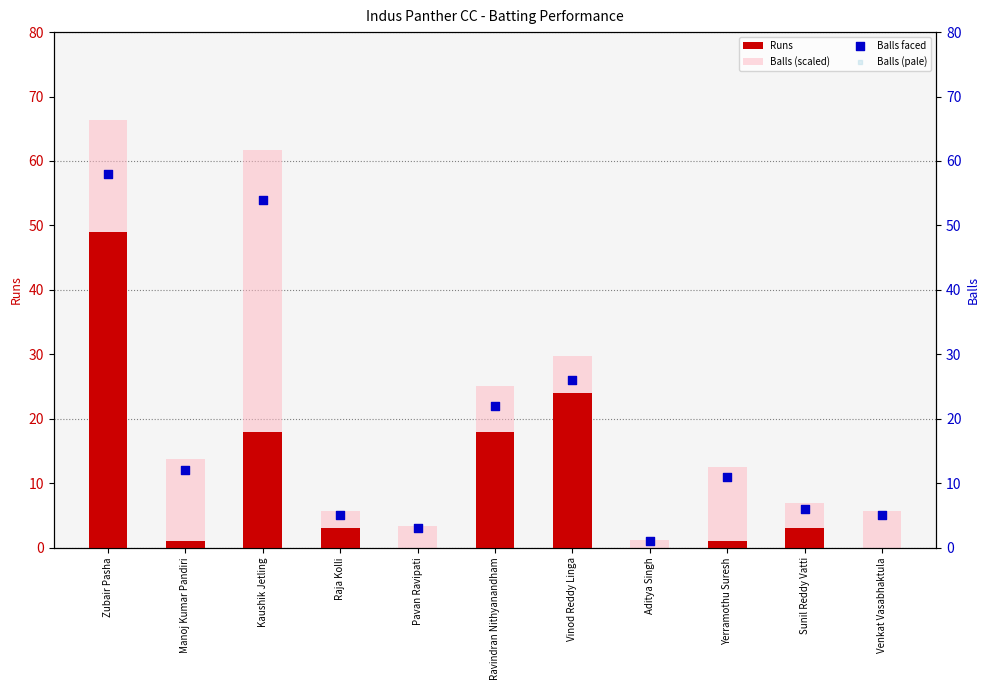

Which series has the largest total across all categories?

Balls faced